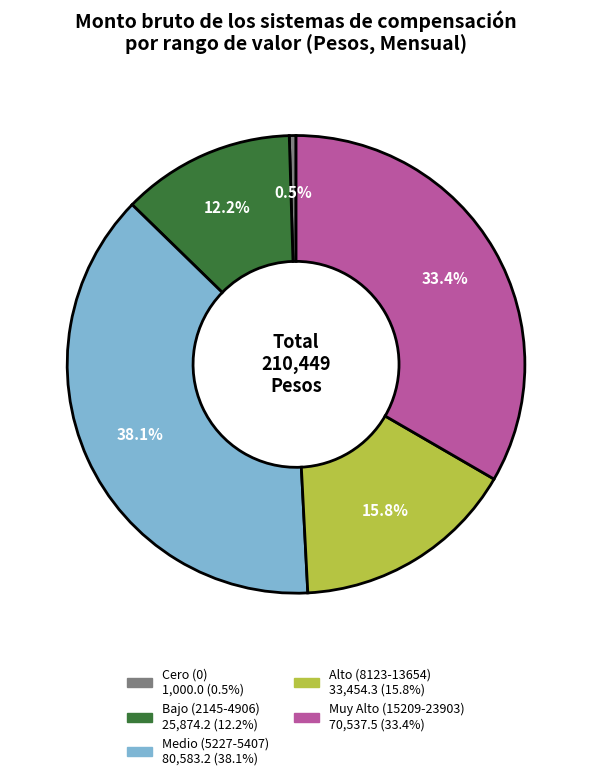

Does any single category account for the majority?

No